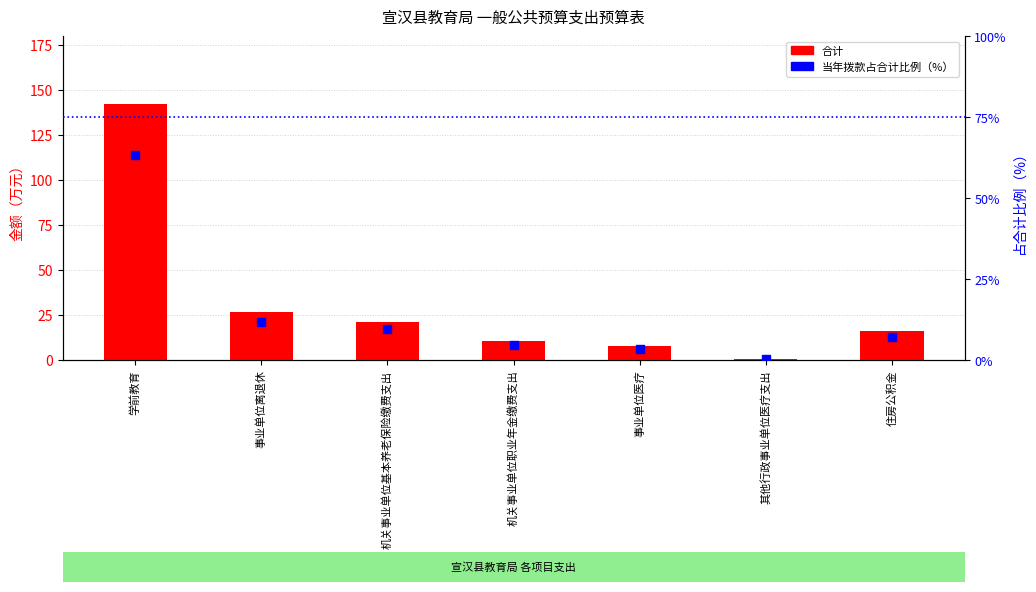

At which category is the sum across all series the highest?

学前教育